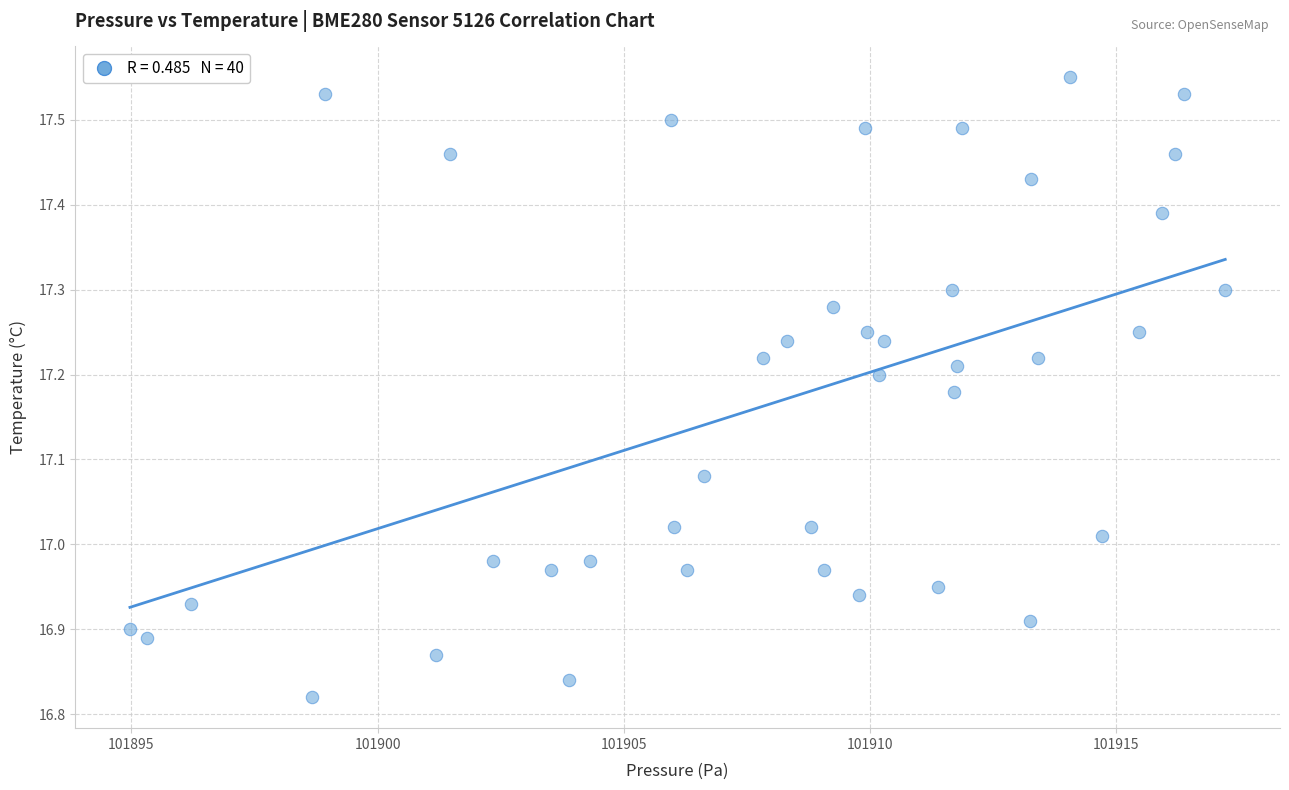

What is the range of Y values (max minus min)?

0.7